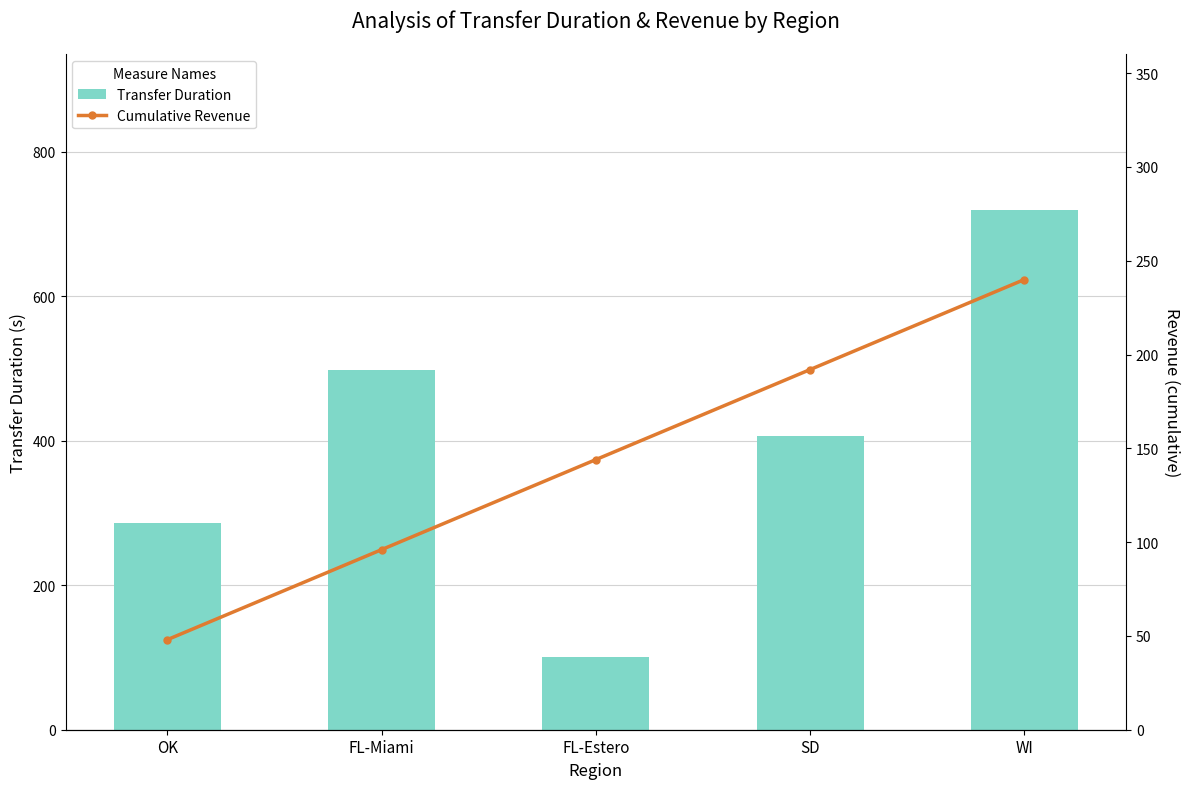

Are the bars horizontal?

No